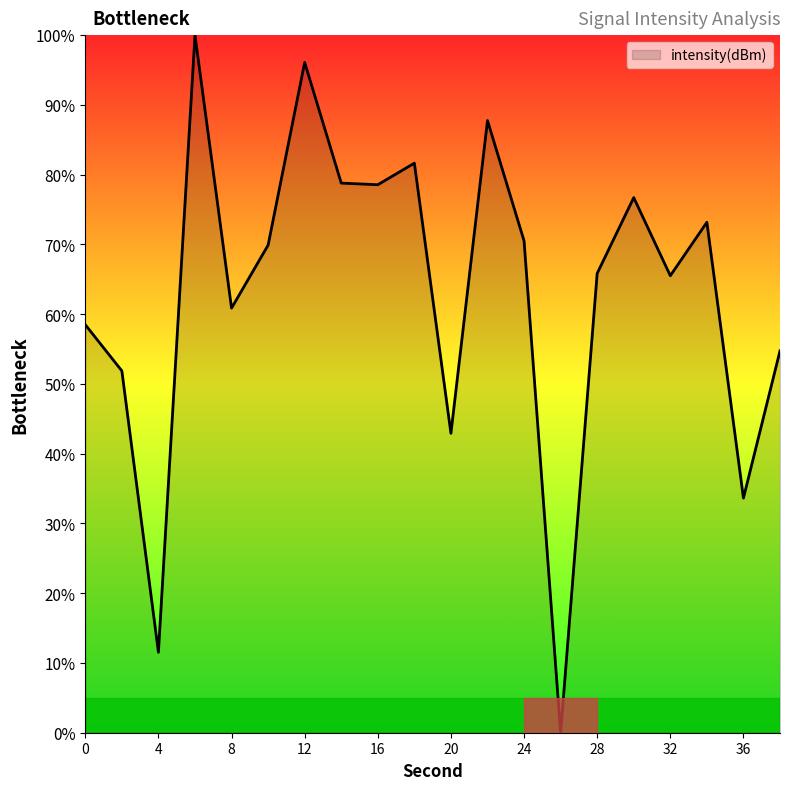

What is the maximum value shown in the chart?

100.0